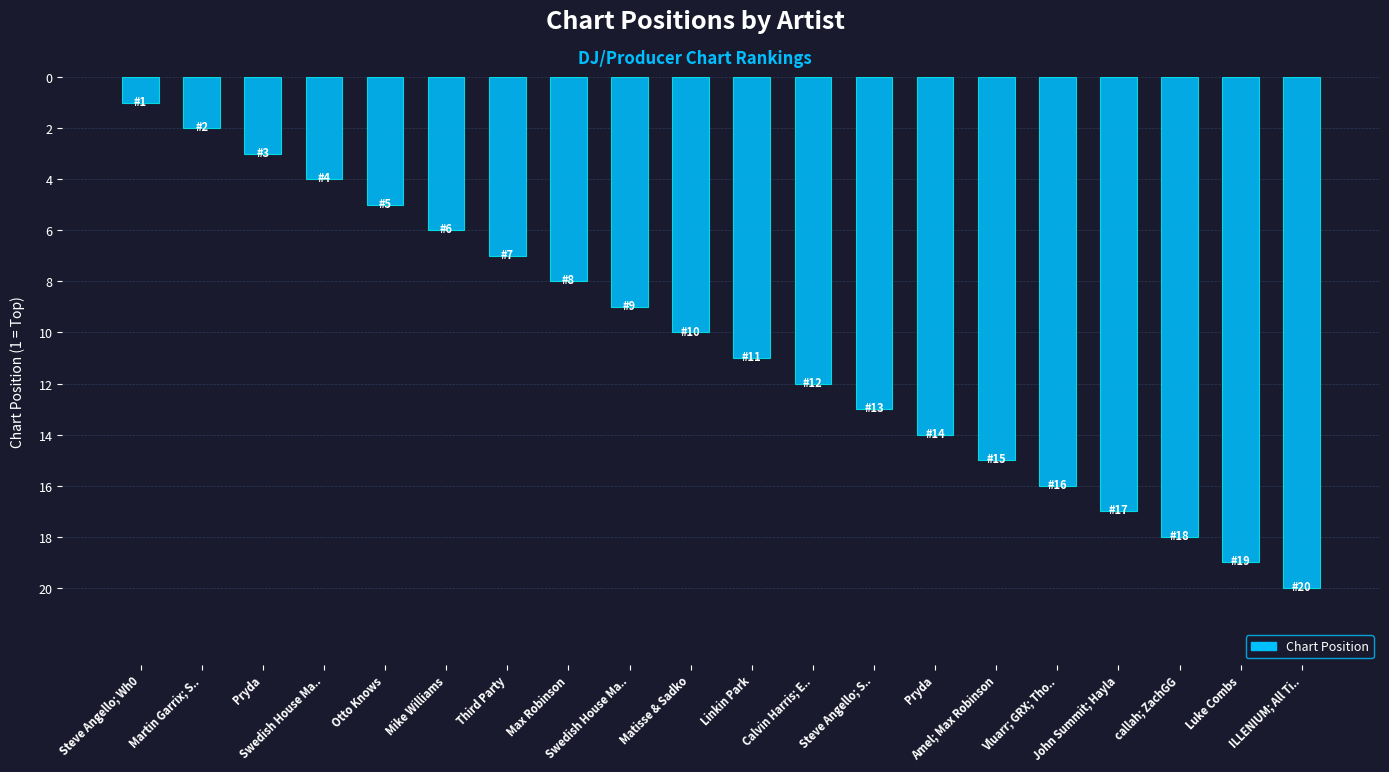

How many bars are there in total?

20